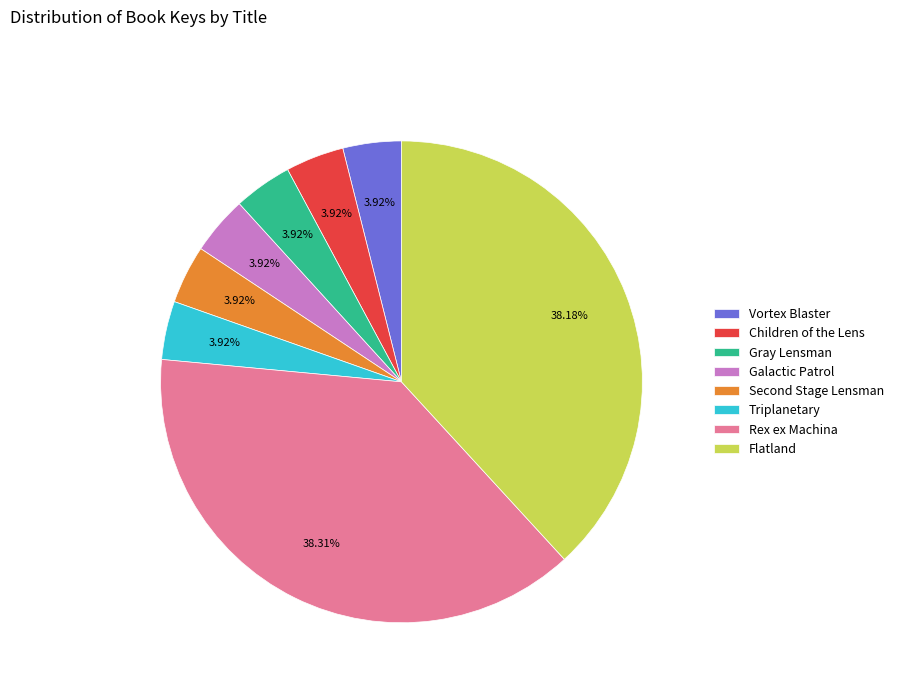

Does Rex ex Machina account for over 50% of the chart?

No